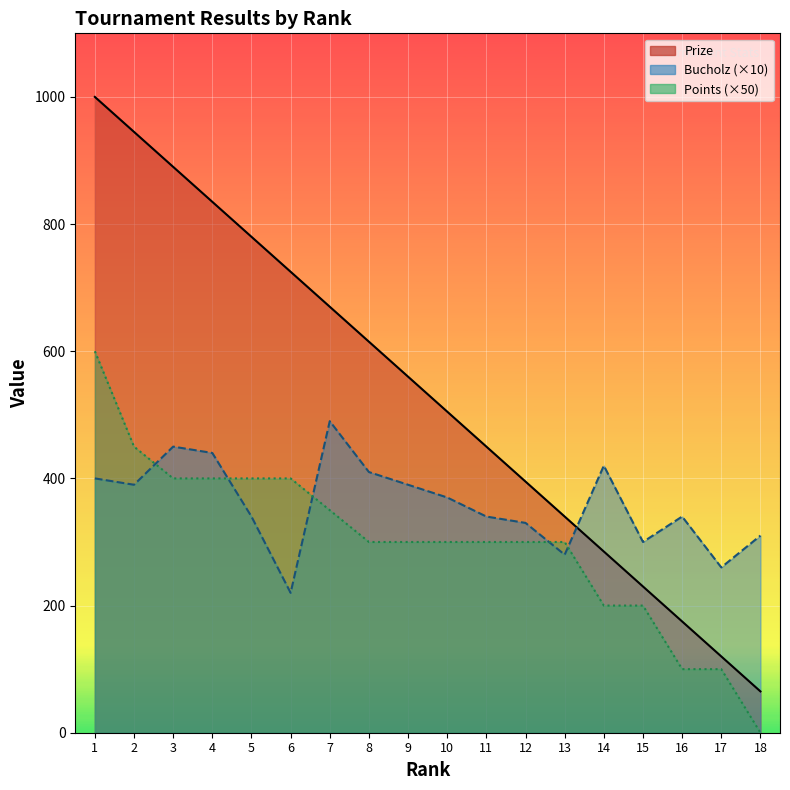

Rank the categories by Bucholz value from highest to lowest.

7, 3, 4, 14, 8, 1, 2, 9, 10, 5, 11, 16, 12, 18, 15, 13, 17, 6